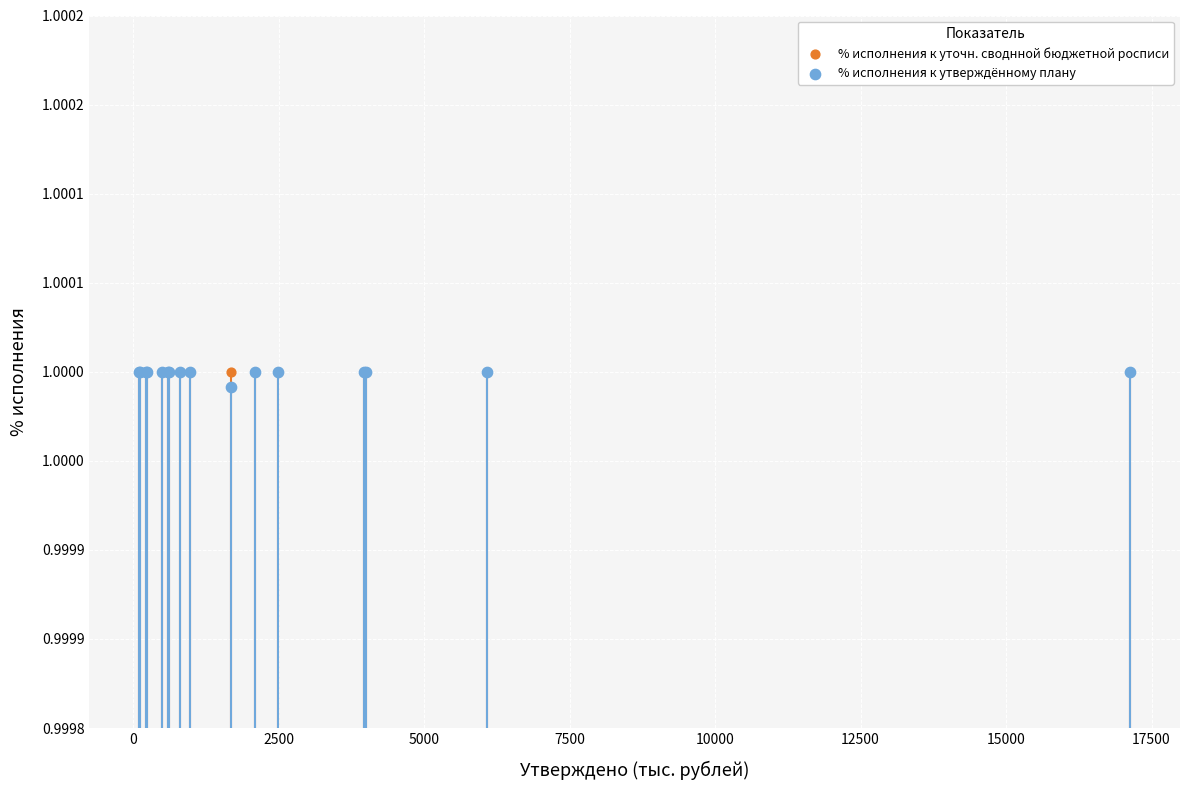

Which series contains the lowest Y value?

% исполнения к утверждённому плану